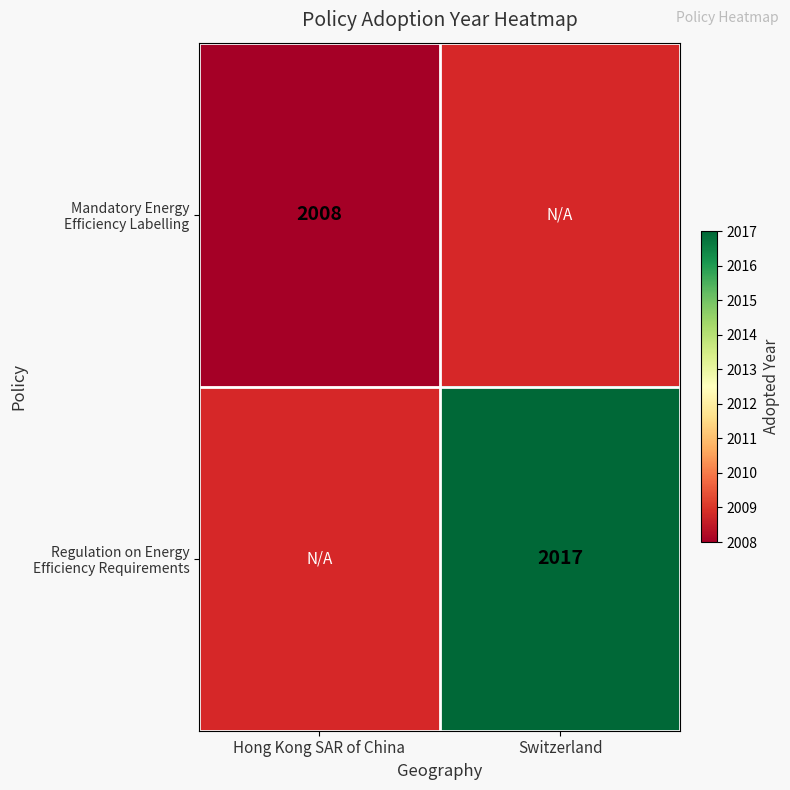

At how many categories does at least one series exceed 2008?

1